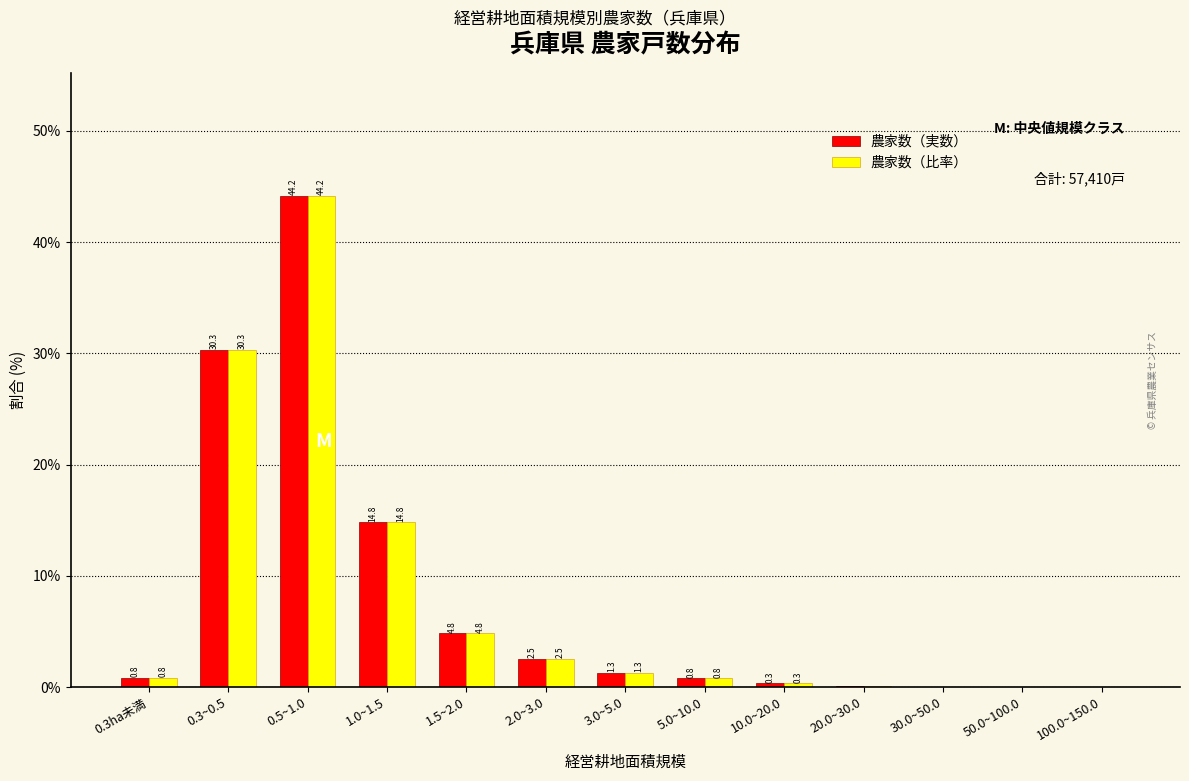

Where is 農家数（実数） nearest to the value 22?

1.0~1.5